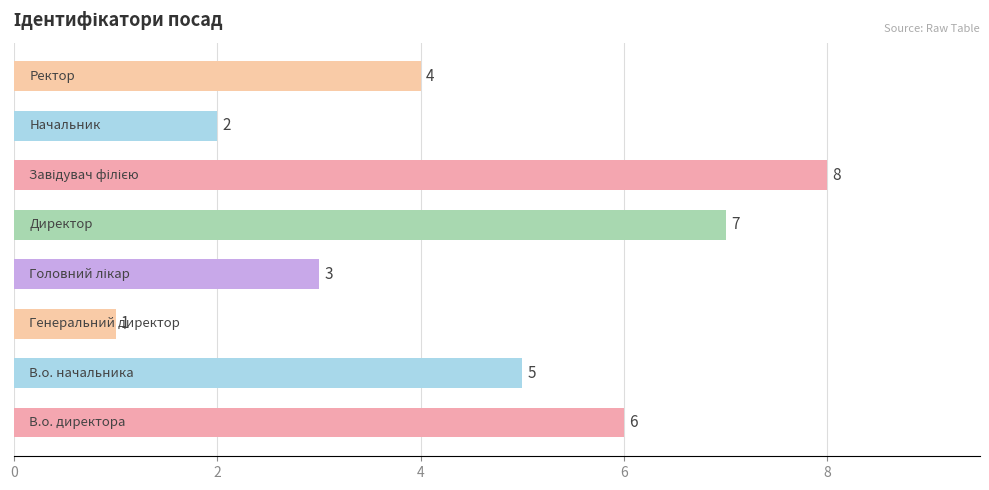

What is the sum of all values?

36